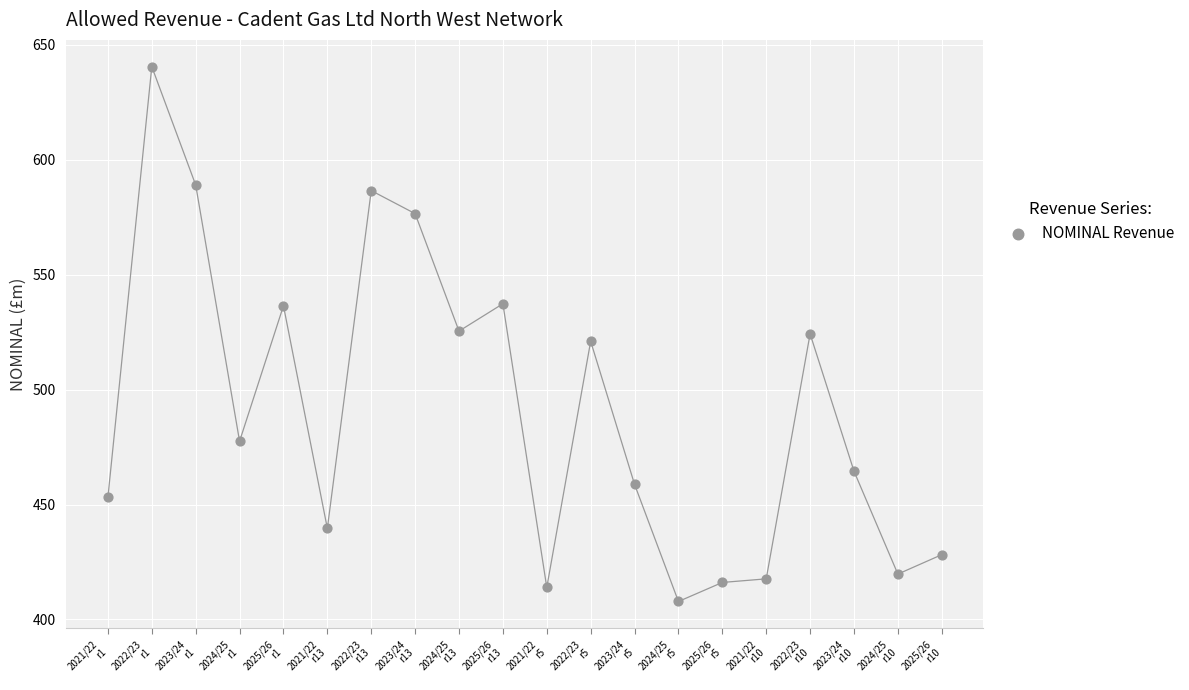

What is the range of Y values (max minus min)?

232.7